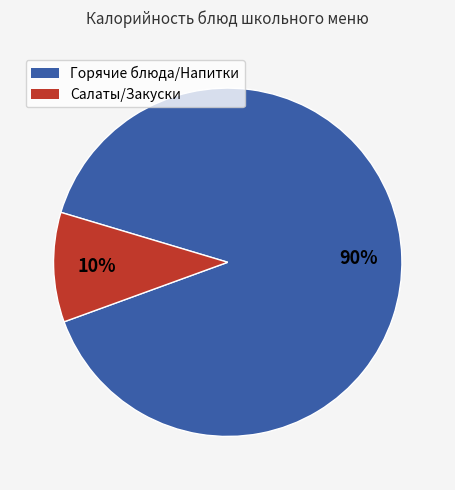

To the nearest percent, what is the difference between the largest and smallest slice percentages?

80%